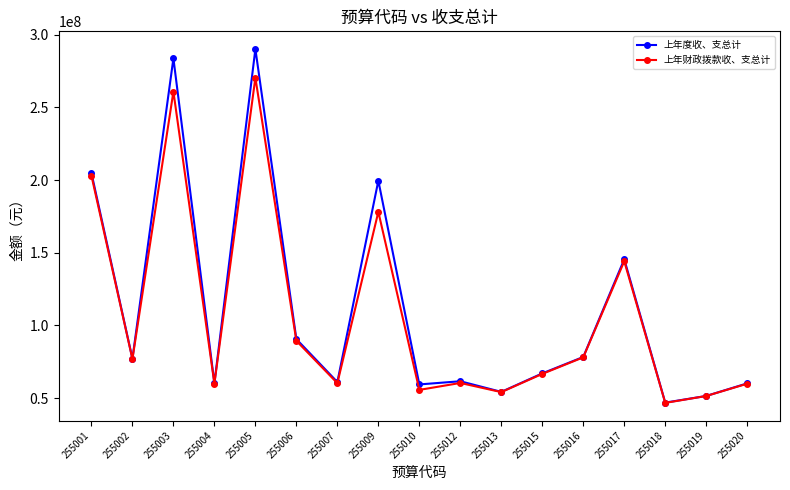

What is the sum of all 上年财政拨款收、支总计 values?

1815788930.9